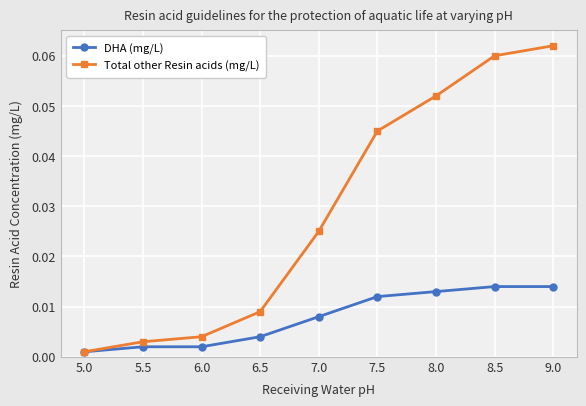

List the series in order of their overall mean, highest first.

Total other Resin acids (mg/L), DHA (mg/L)